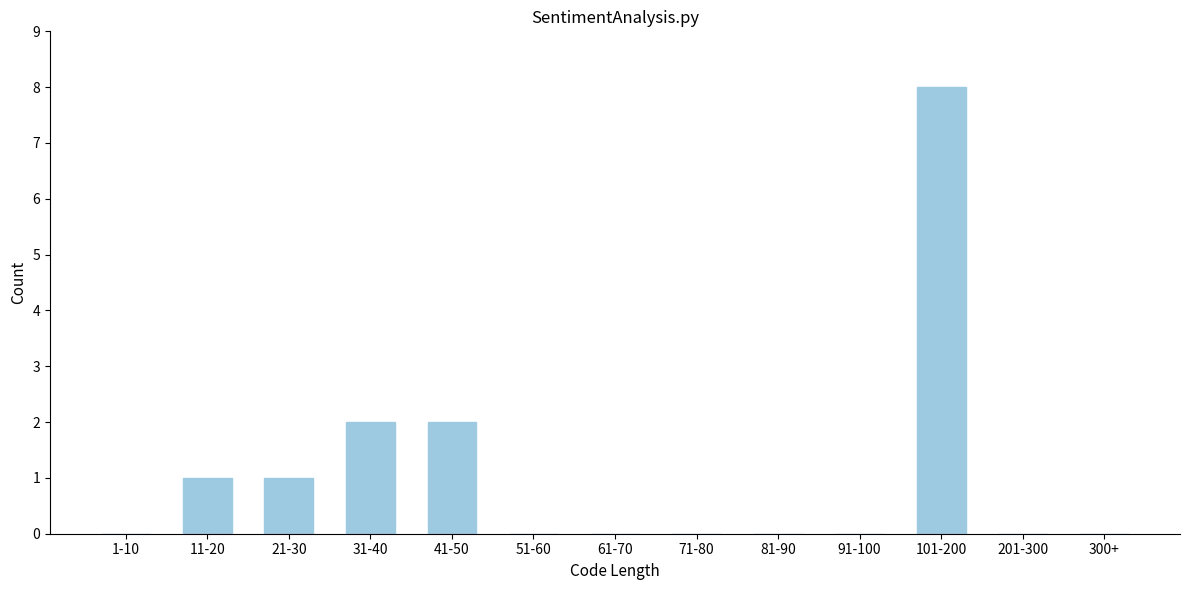

Reading left to right, list all the values displayed in this chart.

1-10=0	11-20=1	21-30=1	31-40=2	41-50=2	51-60=0	61-70=0	71-80=0	81-90=0	91-100=0	101-200=8	201-300=0	300+=0